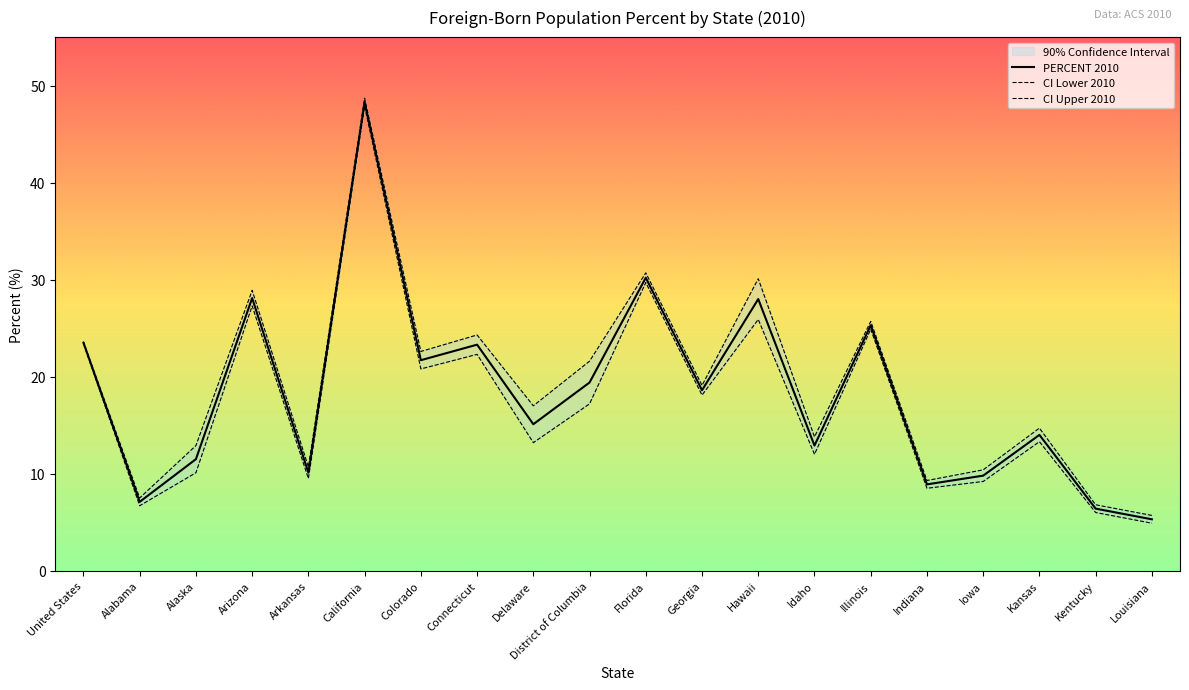

The value of CI Upper 2010 at Arizona is 28.9. True or false?

True